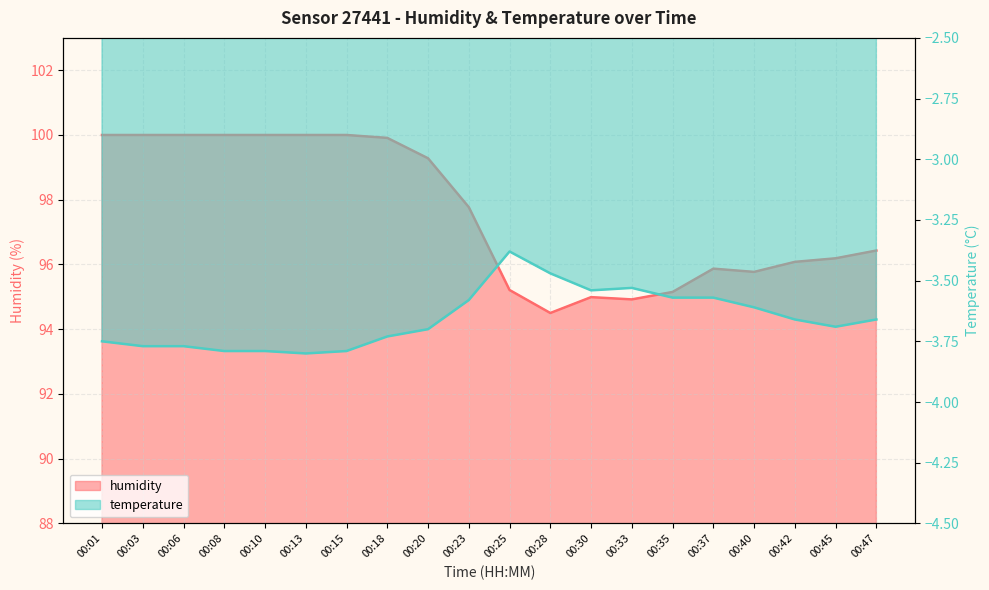

What is the value of the temperature point at the 6th from the left?

-3.8